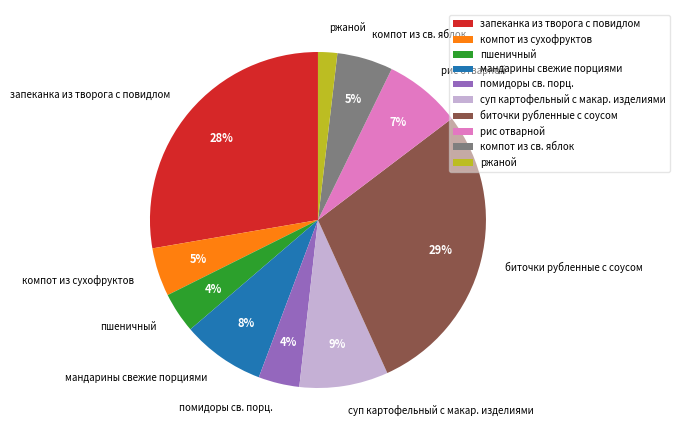

To the nearest percent, what percentage of the pie is компот из сухофруктов?

5%